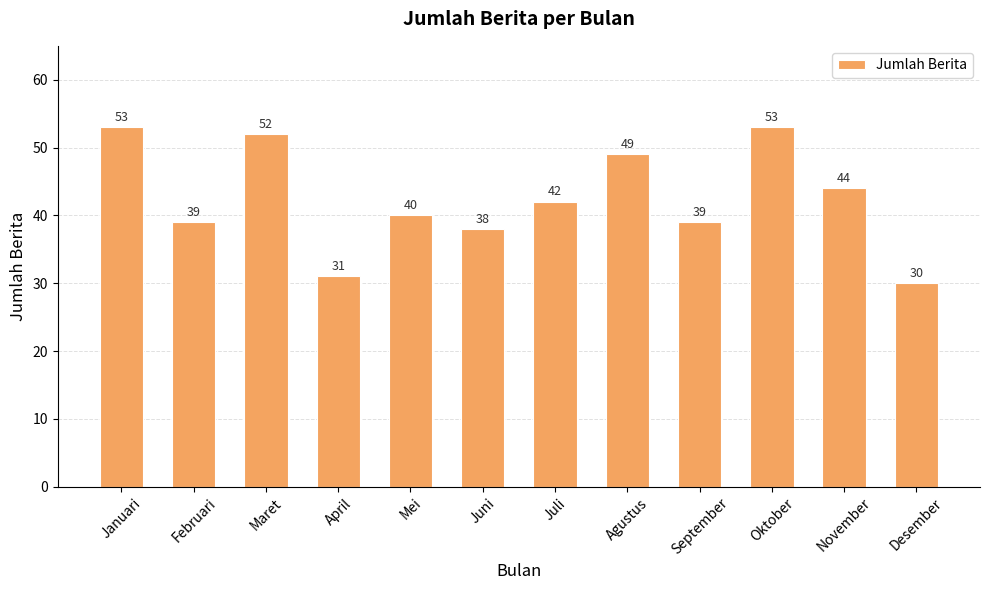

What is the change in value from Maret to Juli?

-10